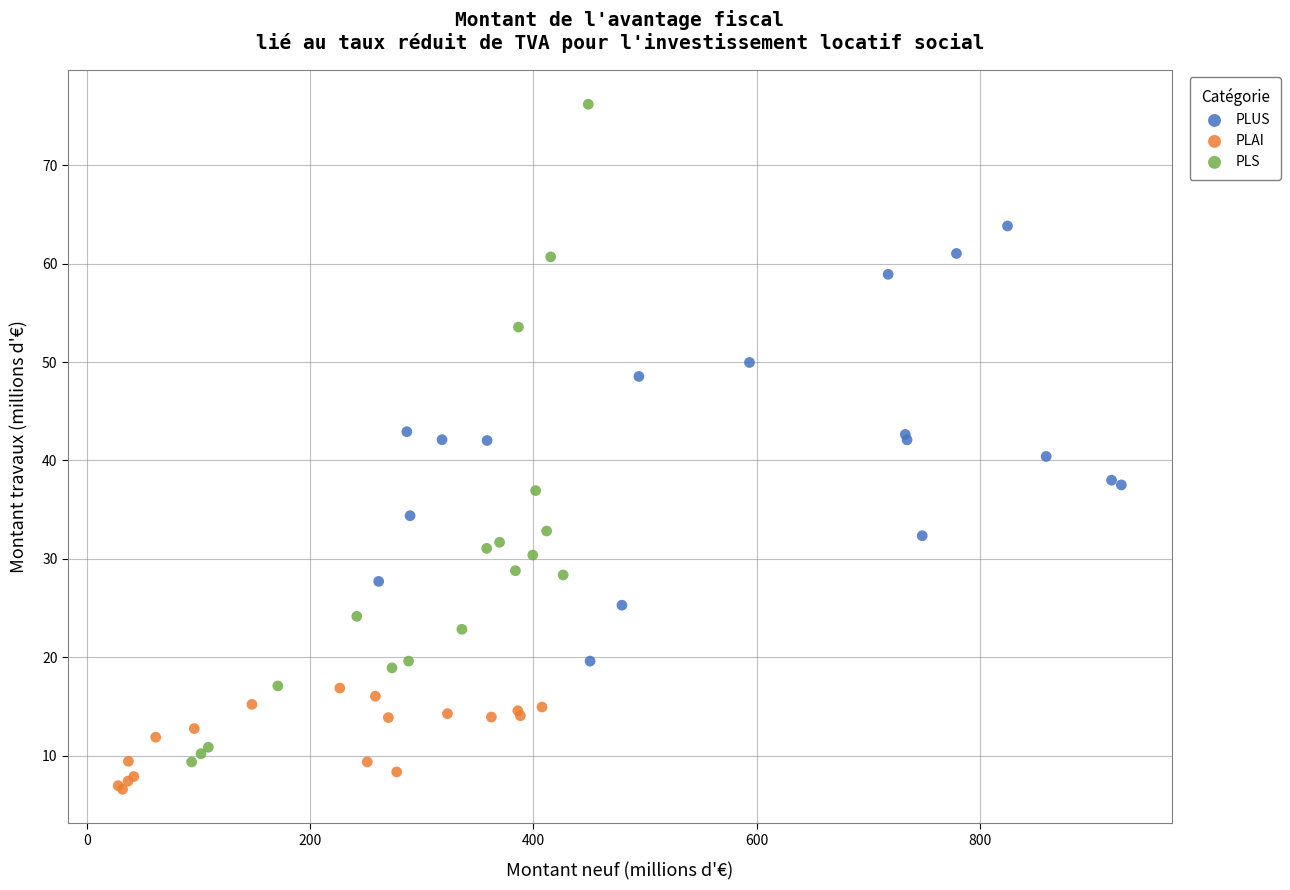

Which series reaches the maximum Y coordinate?

PLS